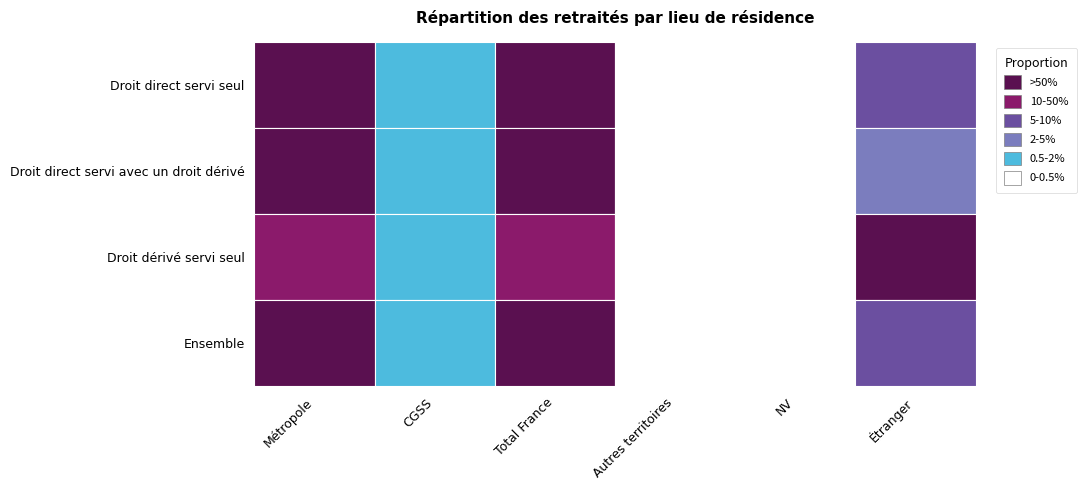

The value of Droit direct servi avec un droit dérivé at CGSS is 0.0. True or false?

True